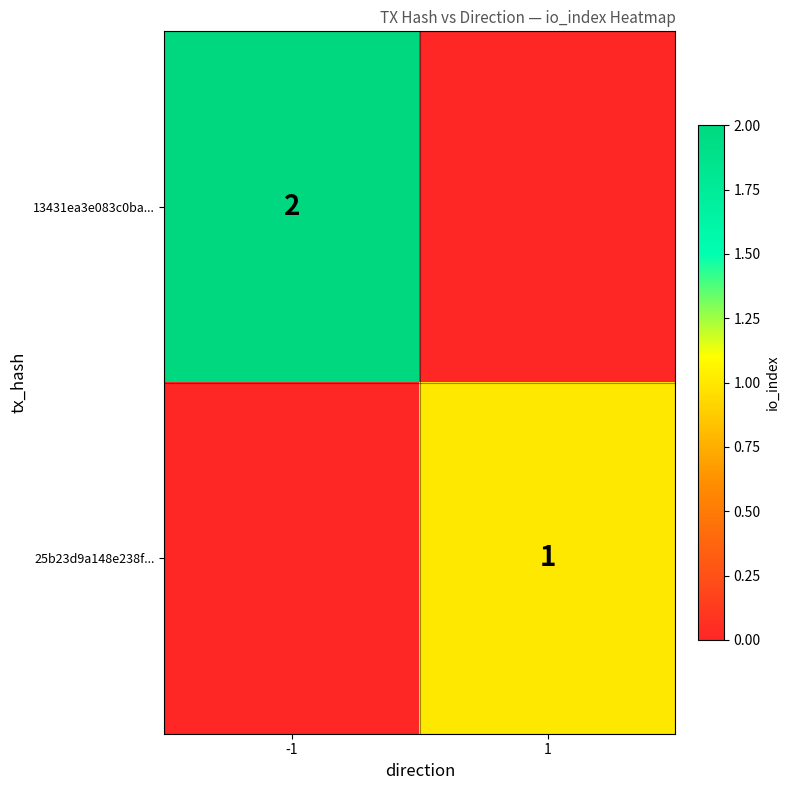

At how many categories does at least one series exceed 0?

2